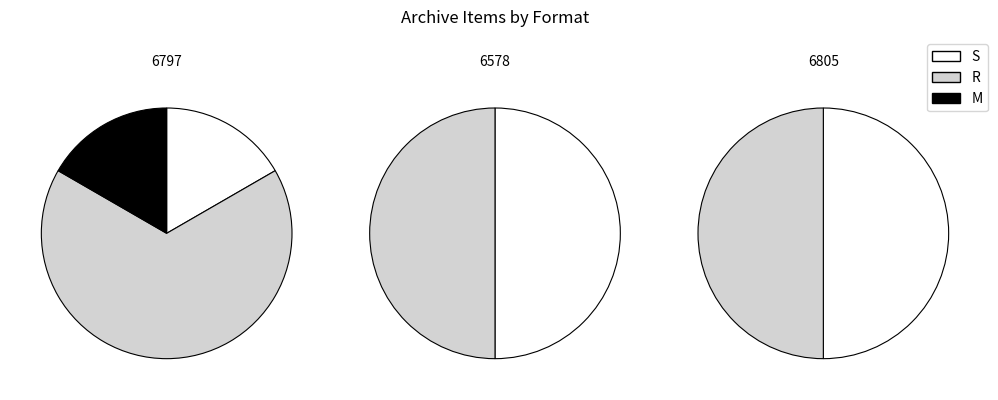

Between 6797 and 6578, which is larger?

6797